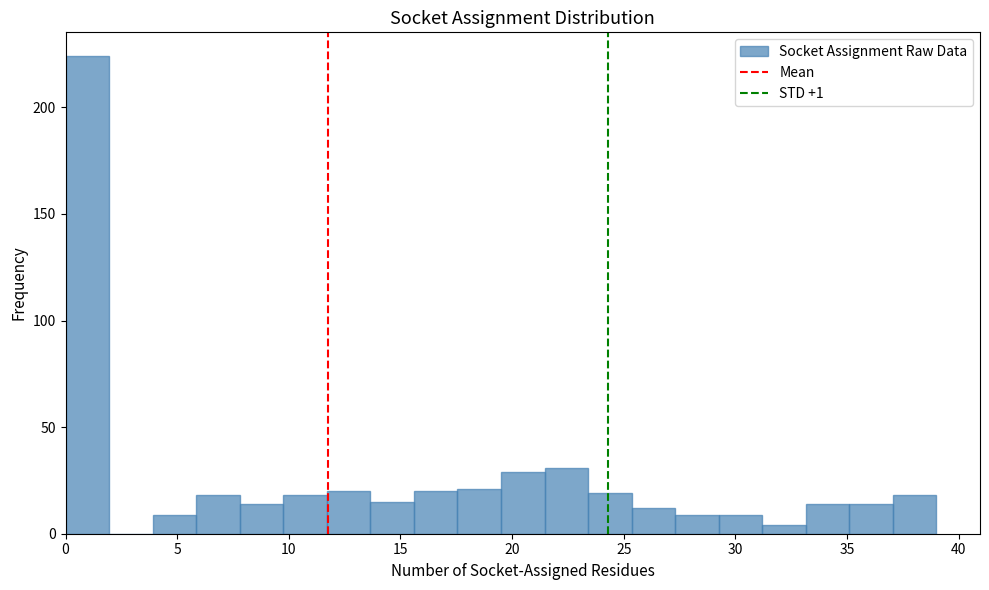

Around what value on the x-axis is the tallest bar? Give the approximate position of its centre, as read against the axis.

1.0